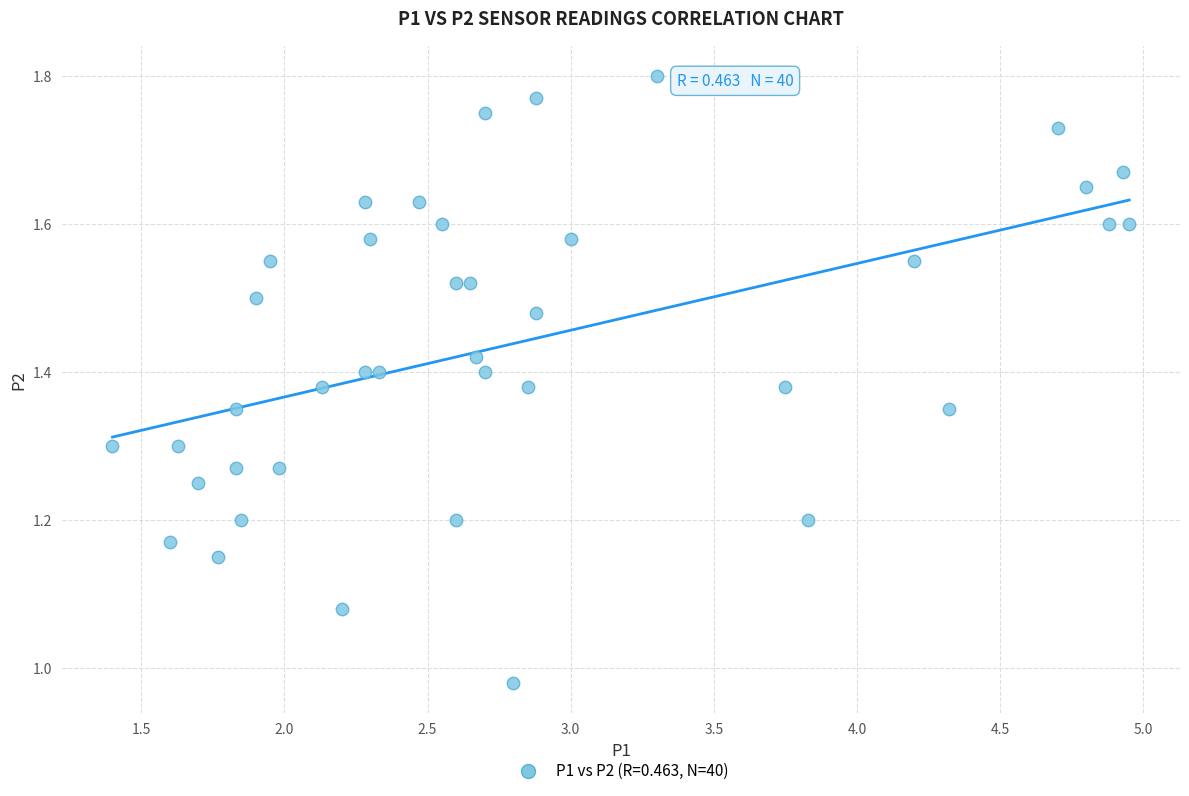

What is the range of Y values (max minus min)?

0.8